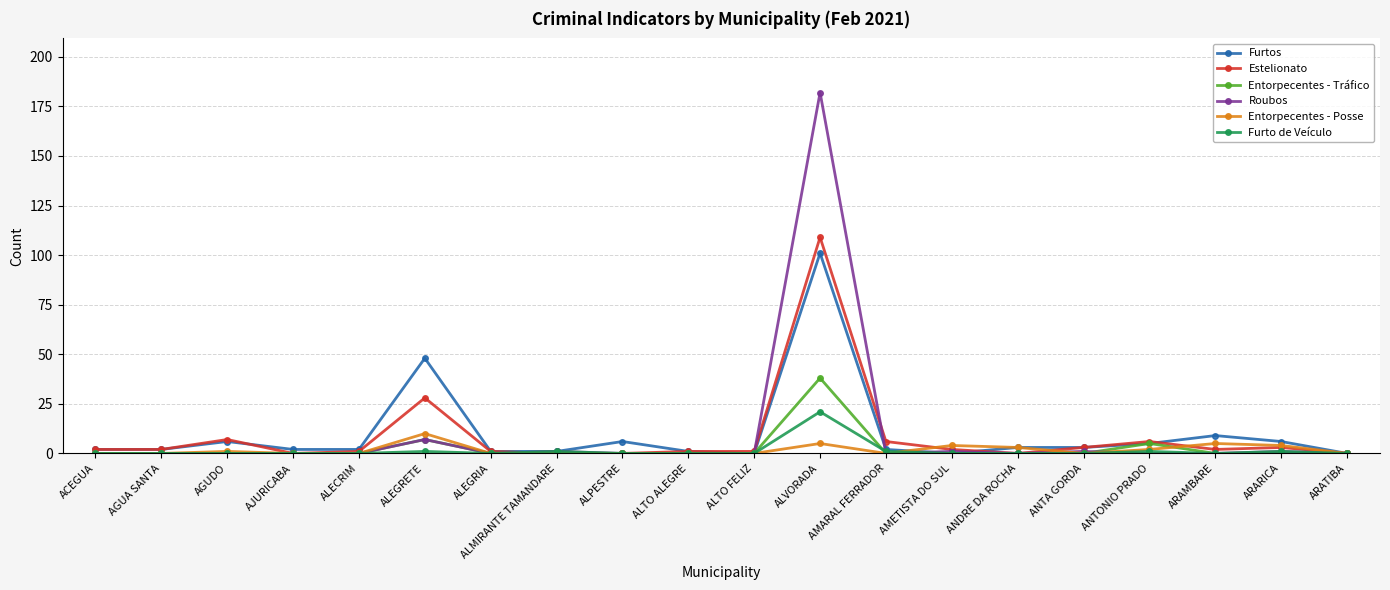

What is the label of the 10th point from the right?

ALTO FELIZ